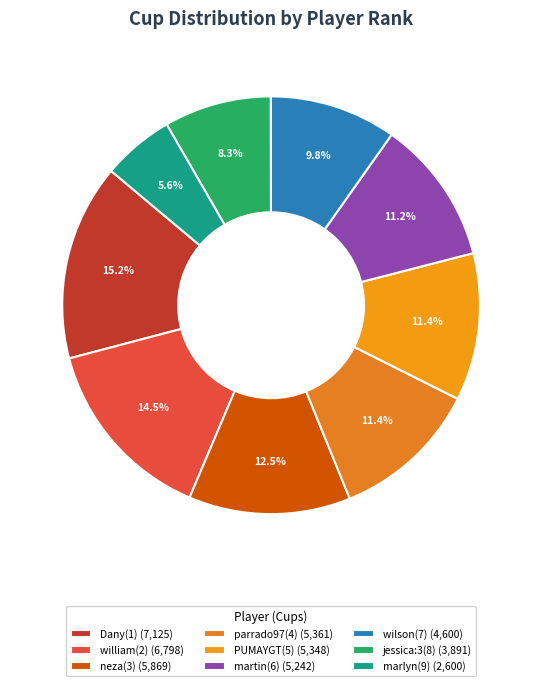

Count the number of slices in the pie.

9